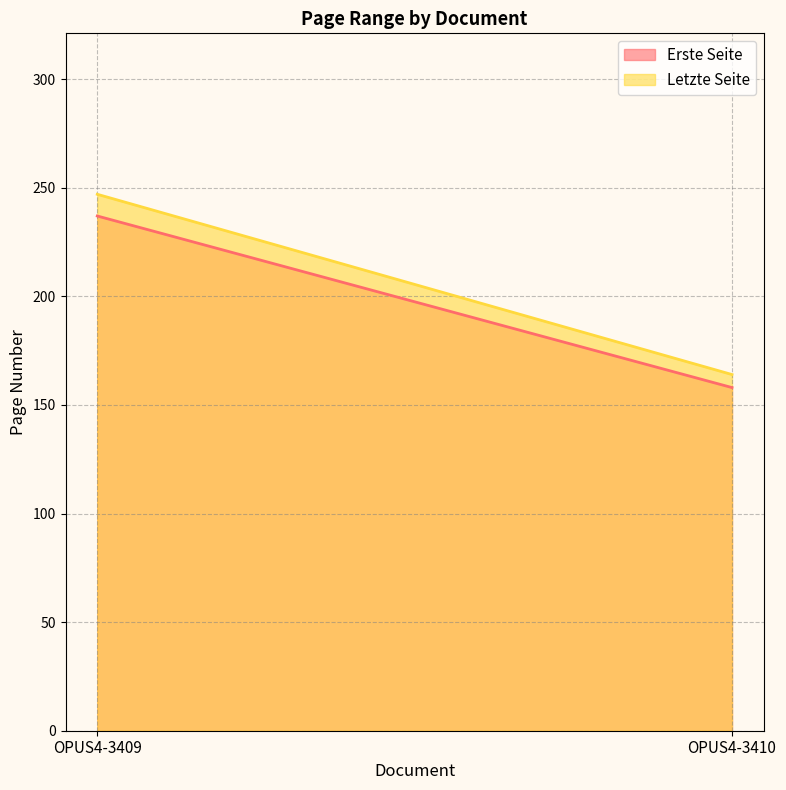

What is the sum of all Erste Seite values?

395